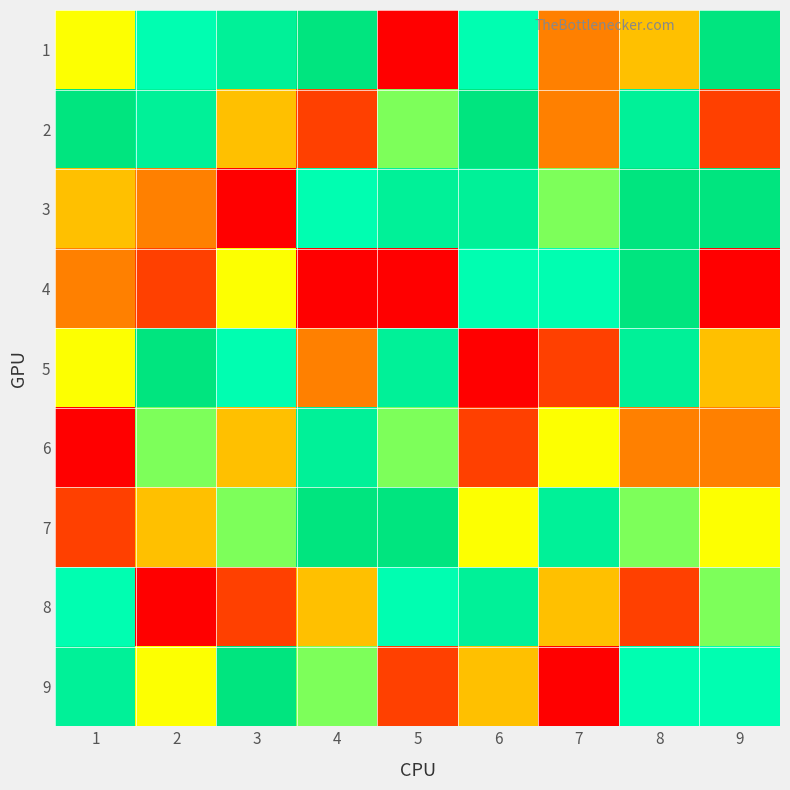

Between 4 and 8, which is larger?

4